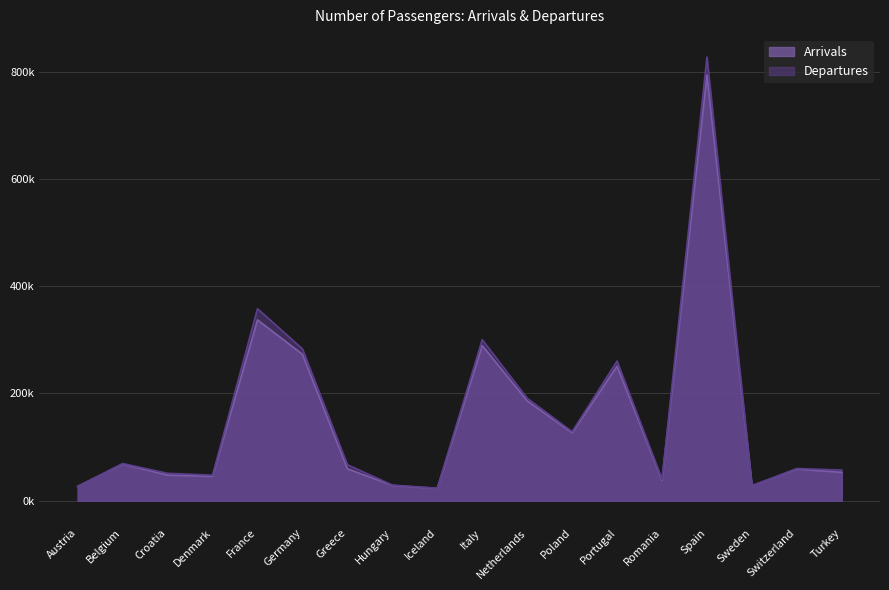

At which category is the sum across all series the highest?

Spain